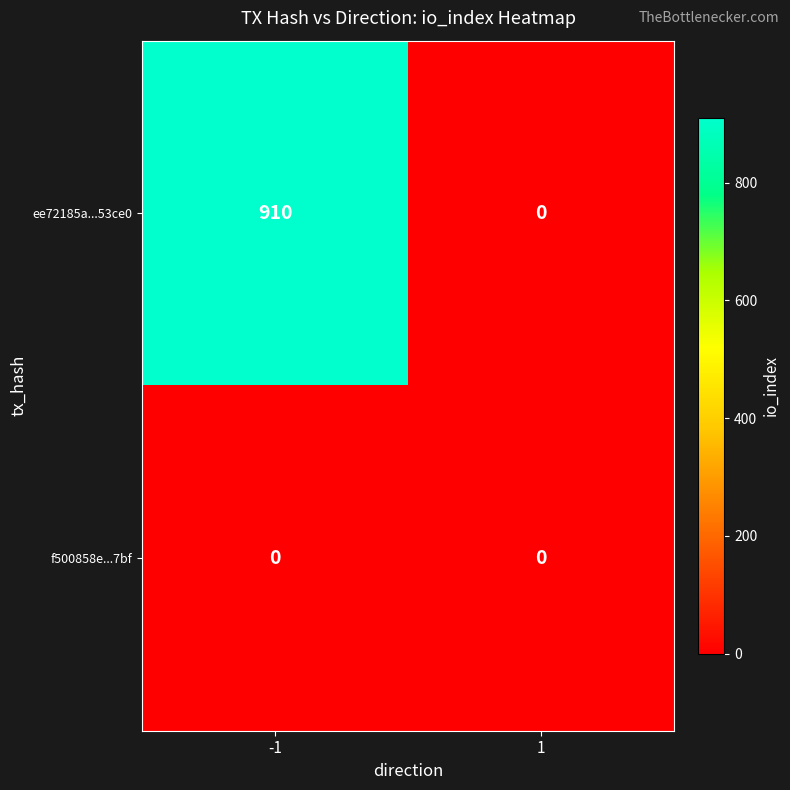

Which series has the largest range (max minus min)?

ee72185a...53ce0